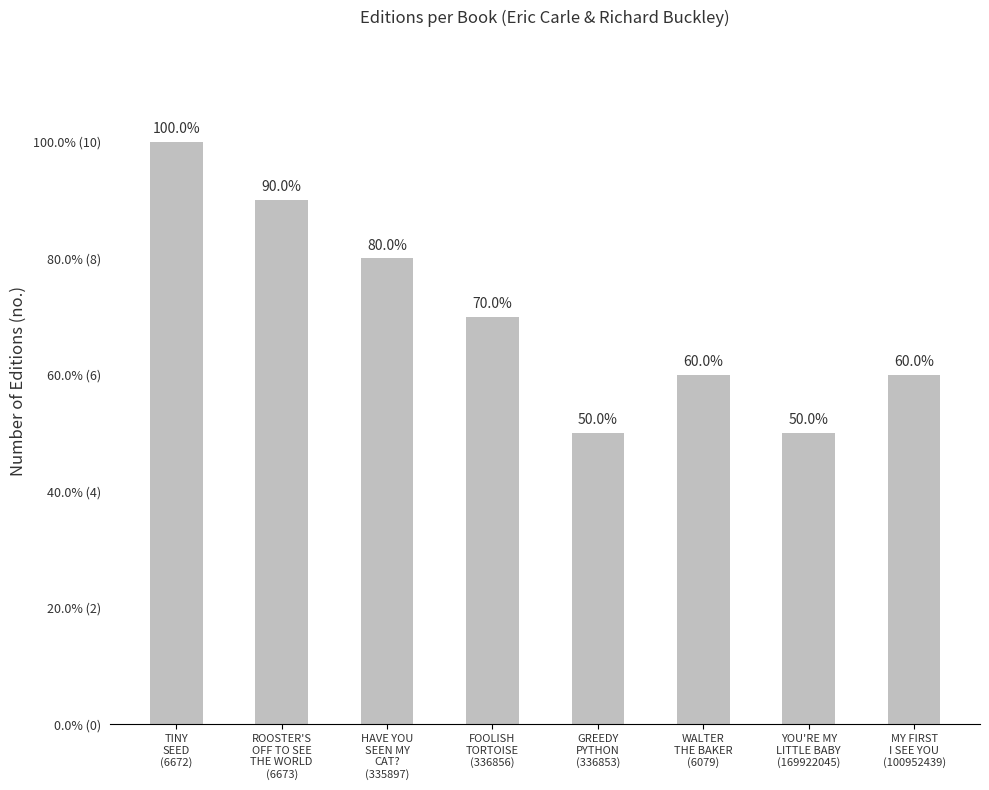

What is the average value?

7